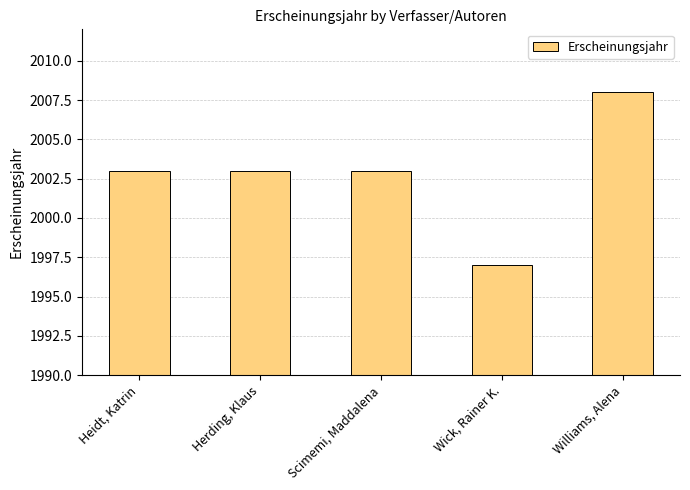

Does the chart contain any negative values?

No